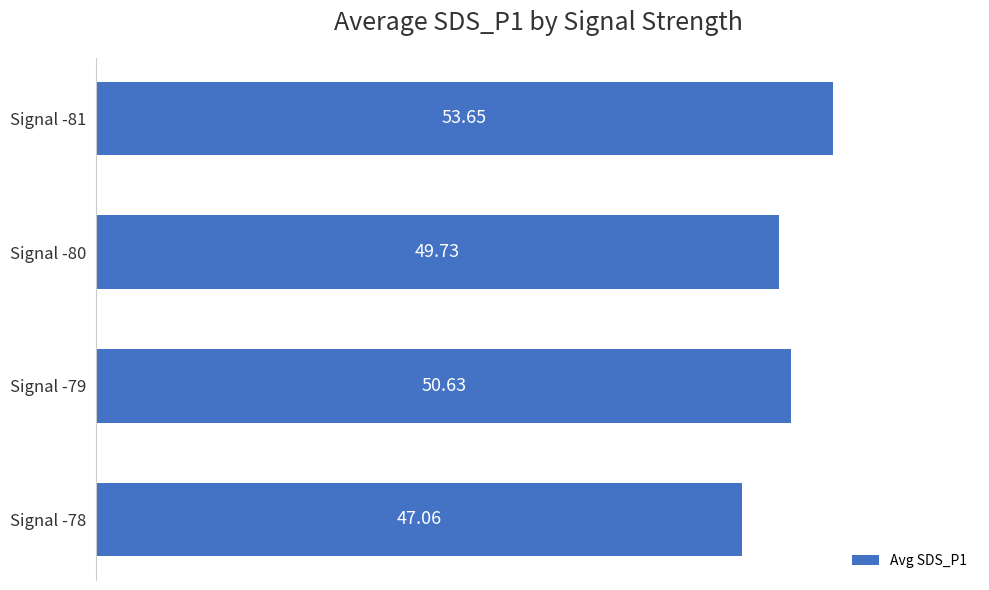

What is the difference between the maximum and minimum values?

6.6